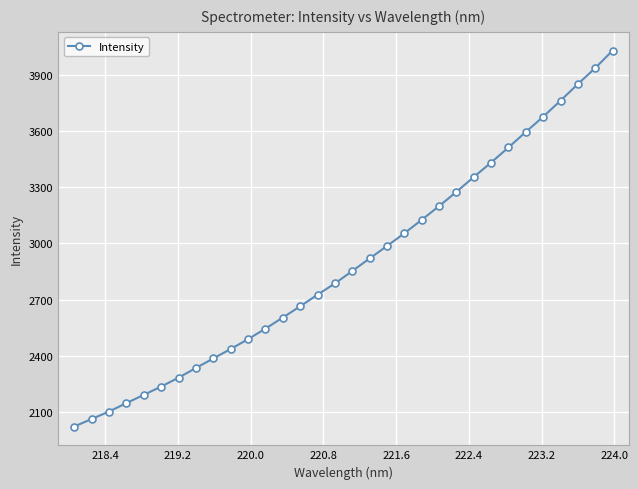

What is the value of the 24th point from the left?

3355.0